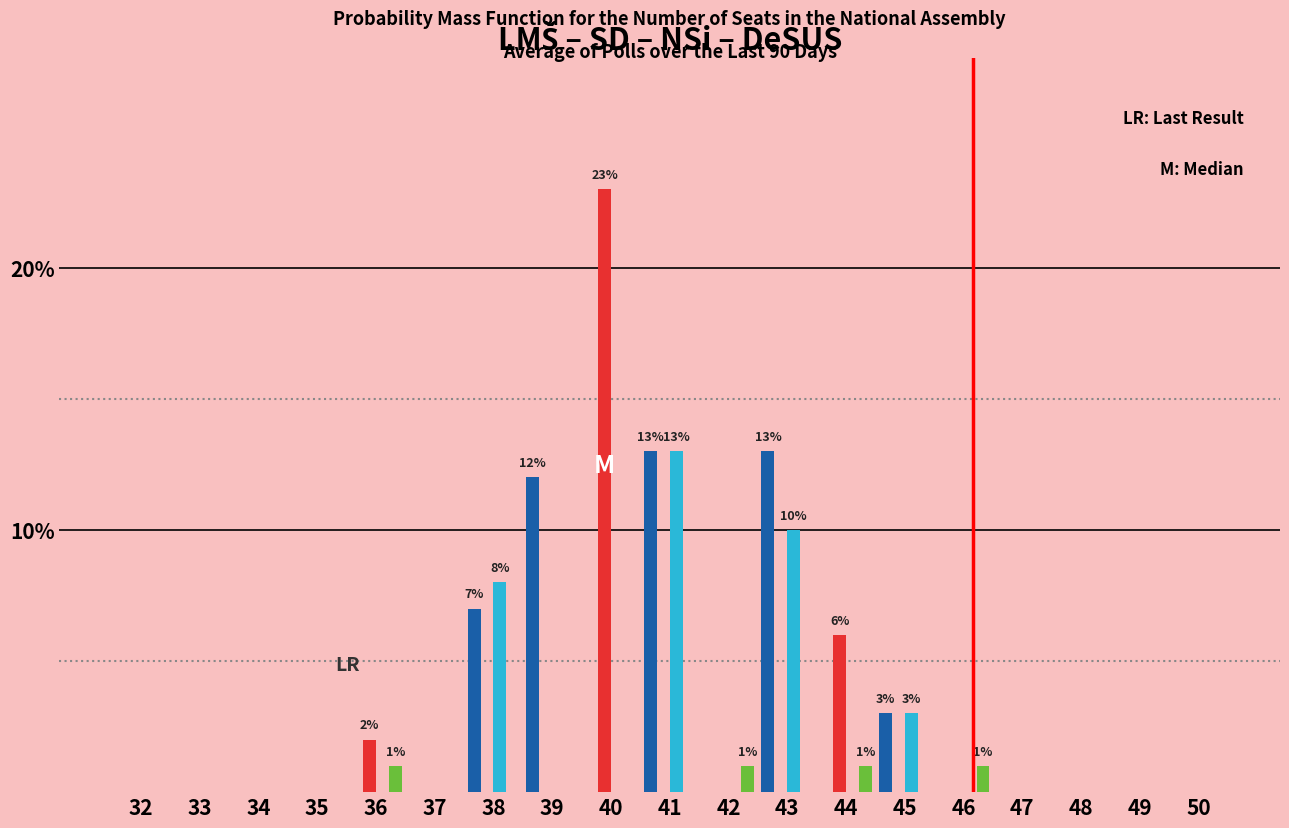

At which category does the chart reach its peak across all series?

40